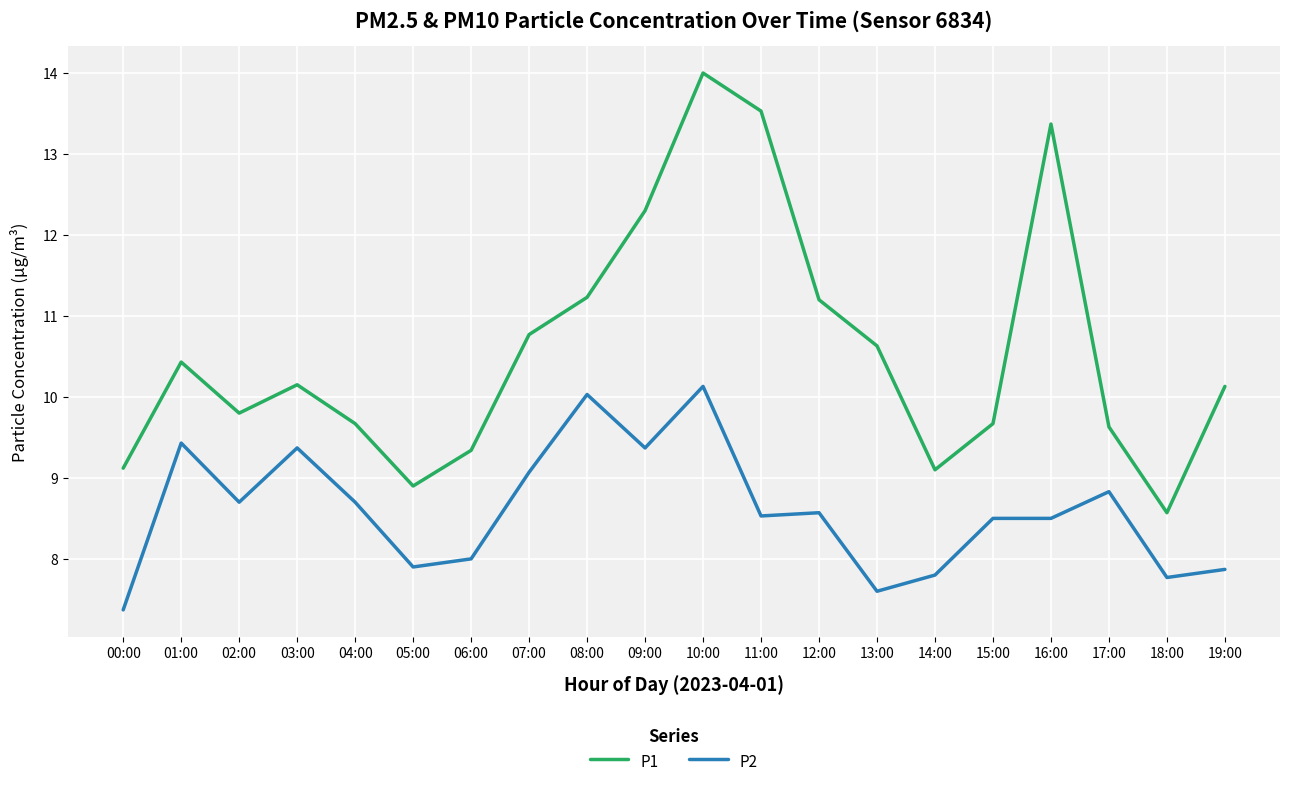

Which series has the largest total across all categories?

P1